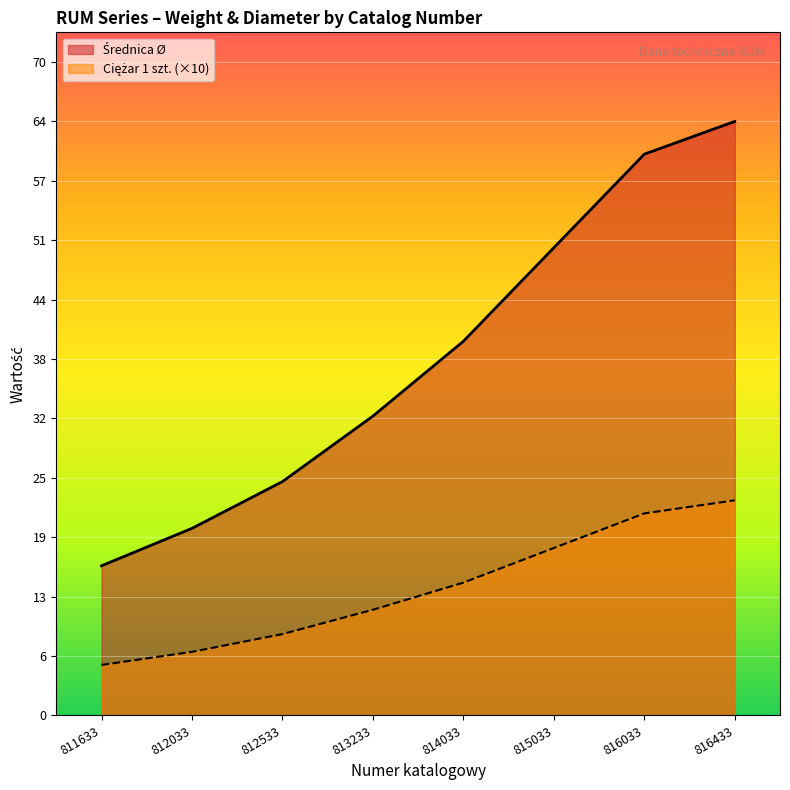

True or false: Średnica Ø has a value of 32.0 at 813233.

True